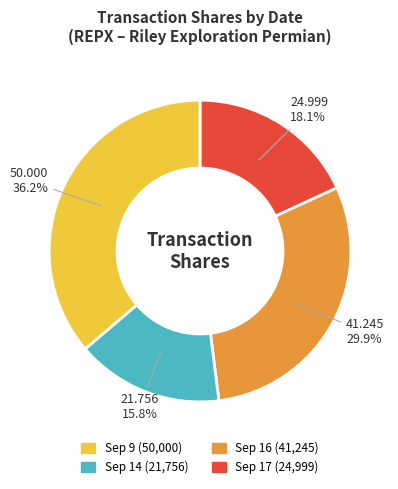

Is there a majority slice in this chart?

No